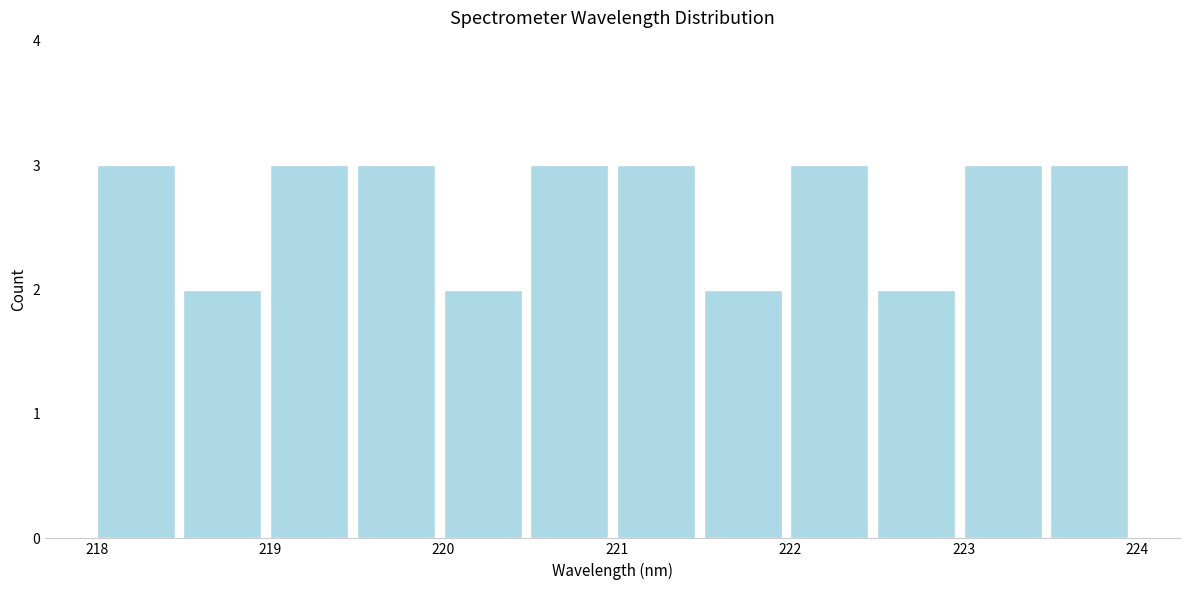

What is the height of the bar covering 221.5 to 222.0 on the x-axis? The values are not printed on the chart, so give them approximately, as read against the axis.

2